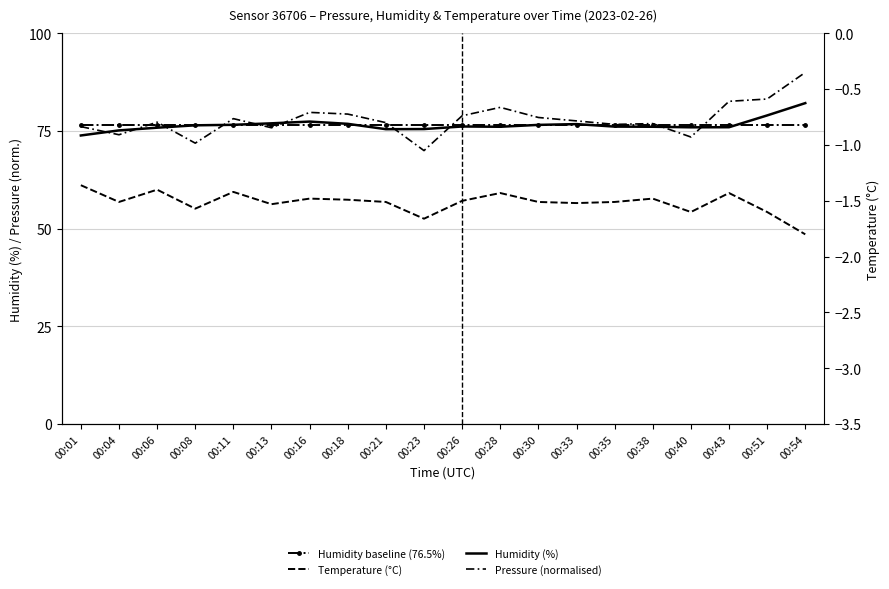

At how many categories does at least one series exceed 83?

2